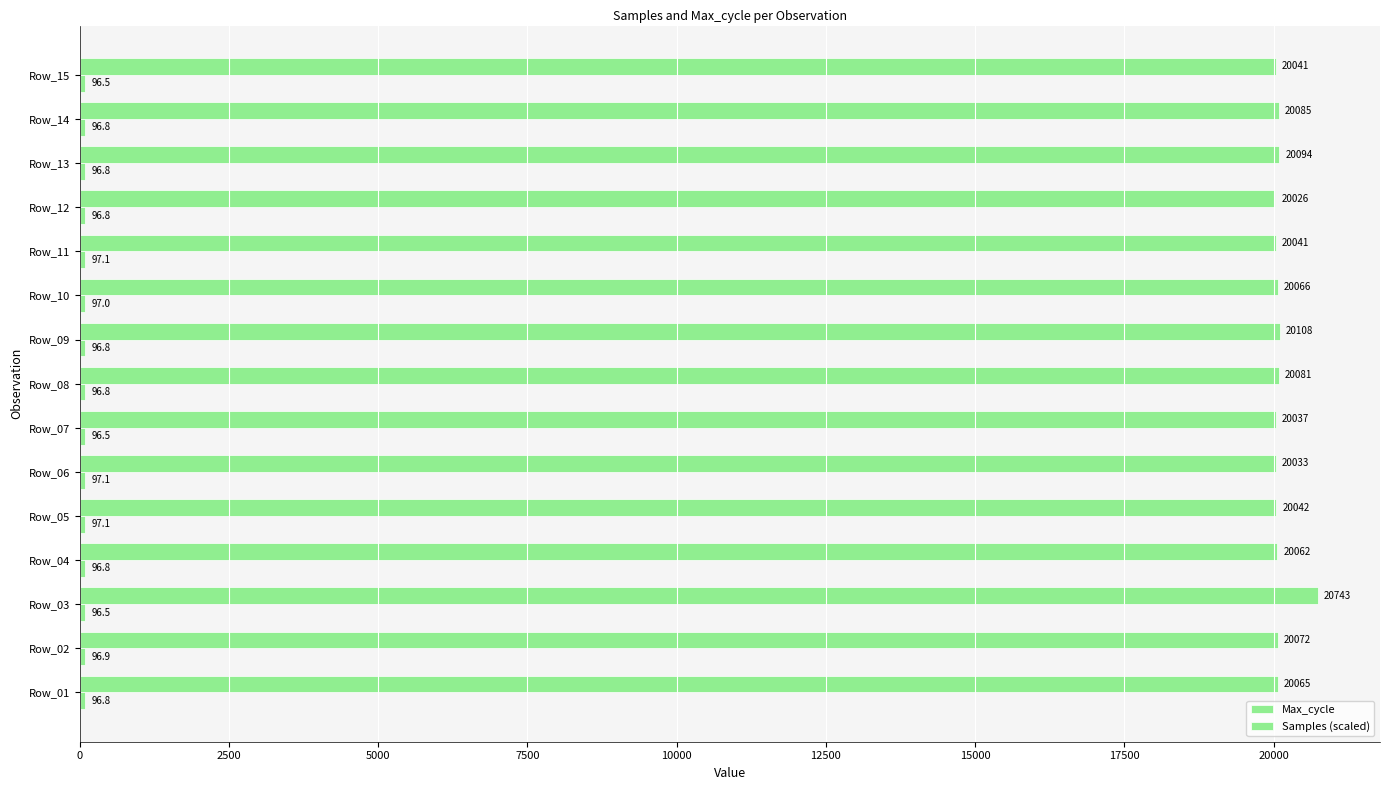

What is the difference between the maximum and minimum values in the Max_cycle series?

717.0